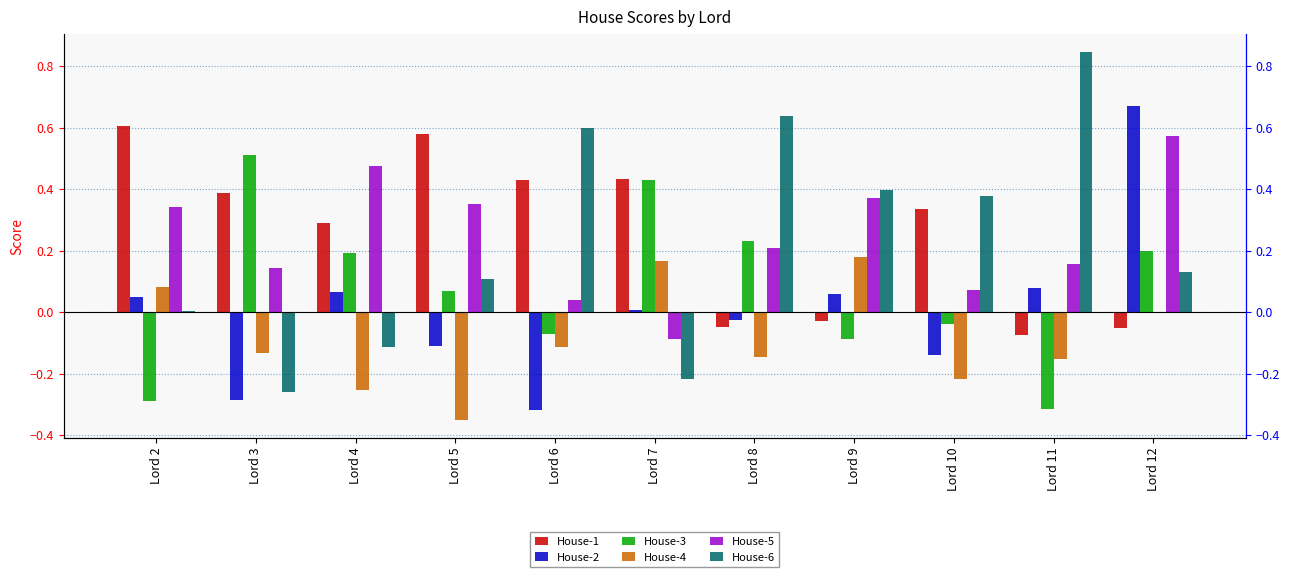

Which category has the lowest value across all series?

Lord 5